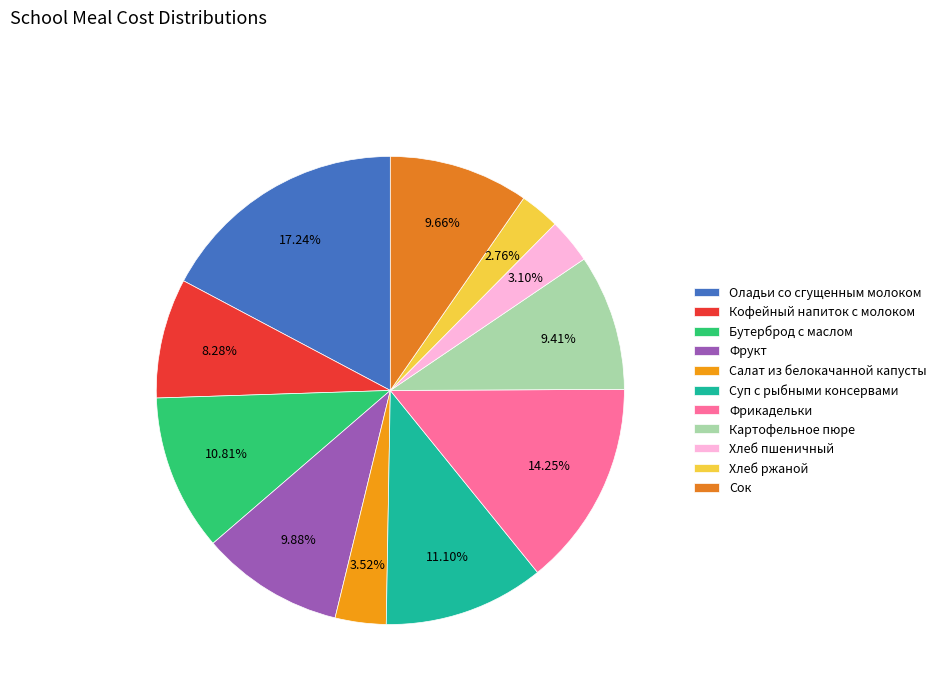

Which slice is the smallest?

Хлеб ржаной